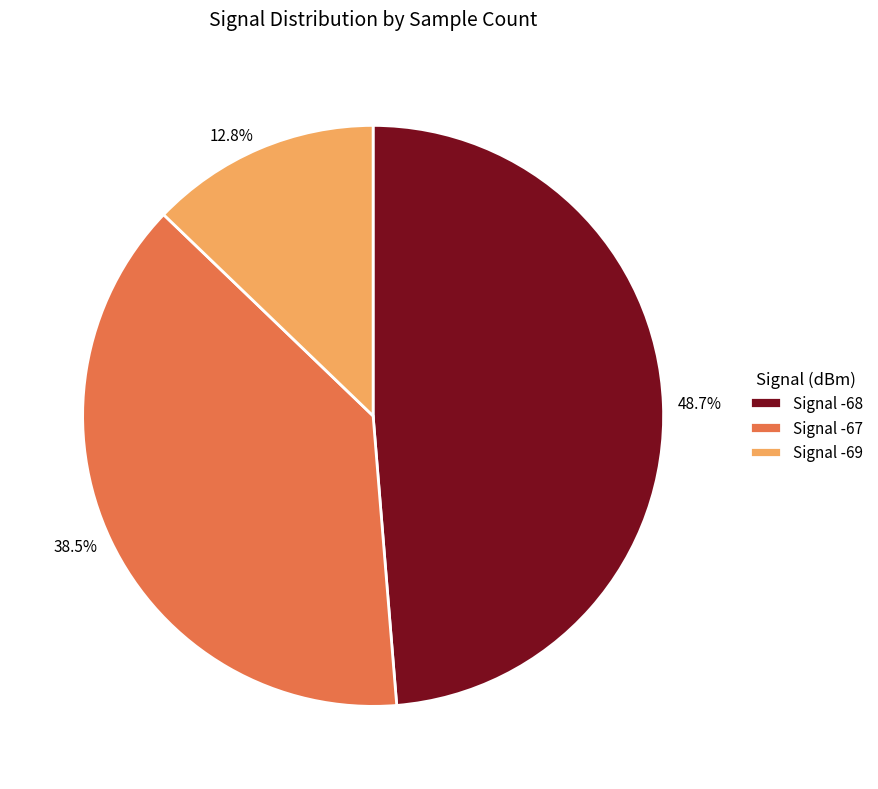

Is the sum of 48.7% and 38.5% greater than half?

Yes